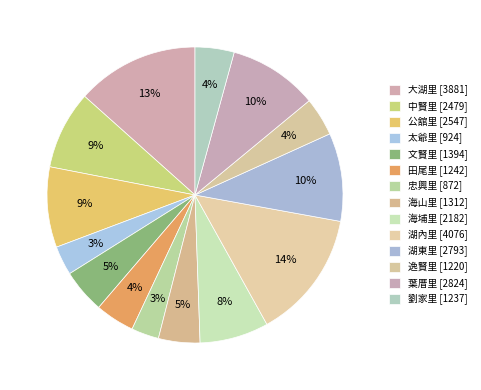

Count the number of slices in the pie.

14